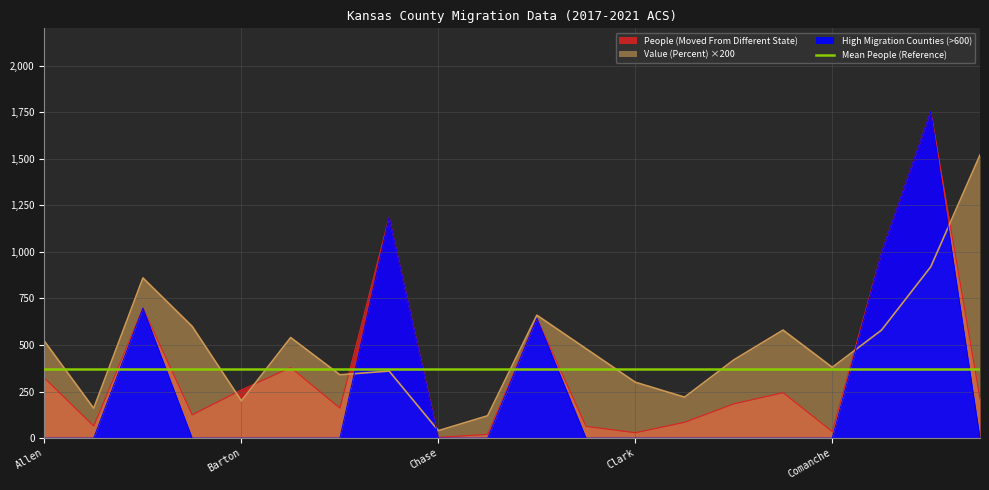

How many times do Value (Percent) and People (Moved From Different State) cross each other?

6